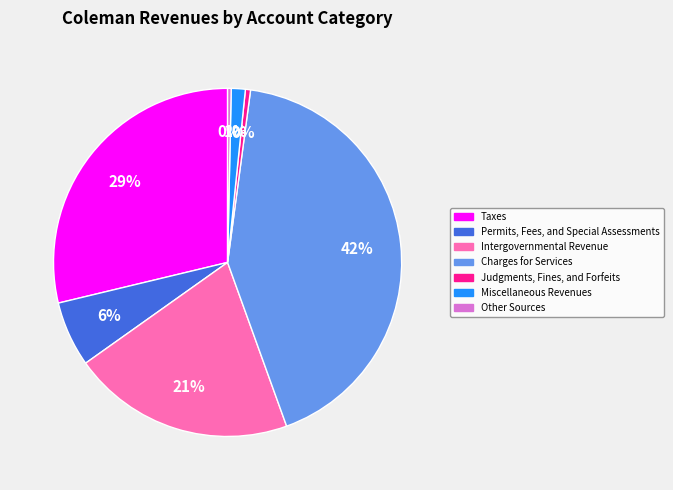

Which category has the biggest portion of the pie?

Charges for Services